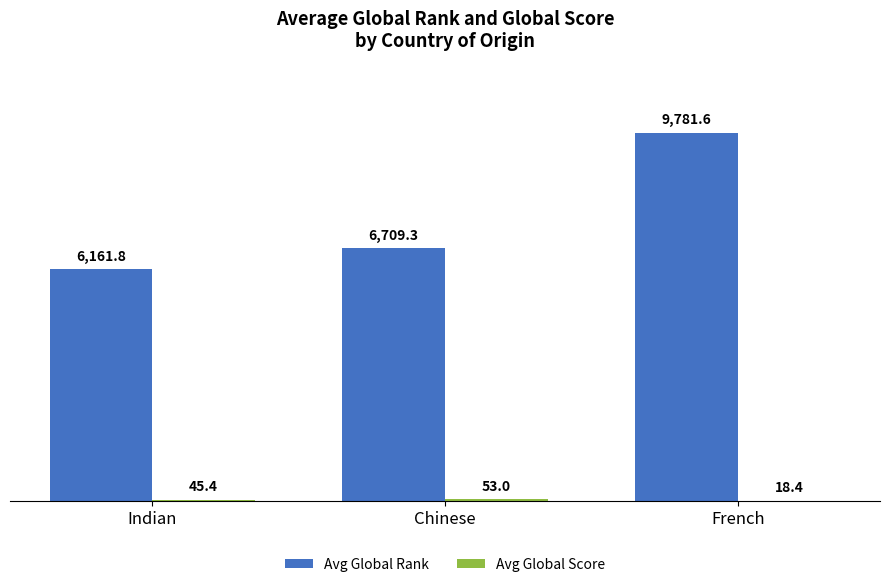

Which series has the largest range (max minus min)?

Avg Global Rank